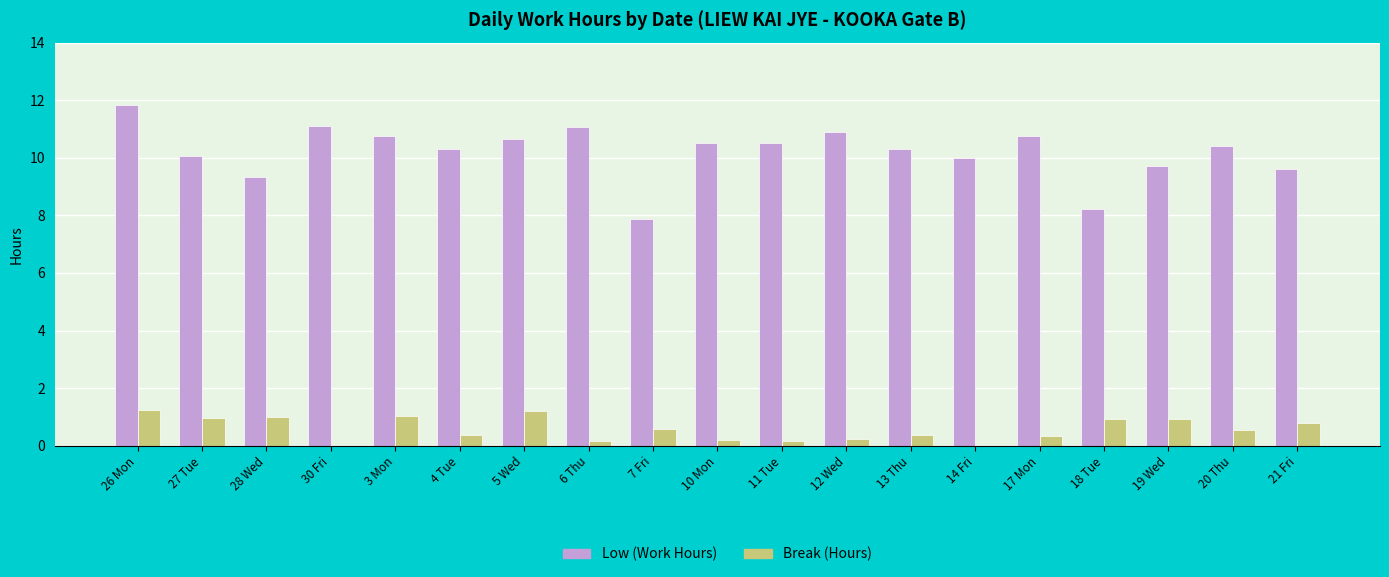

Count the number of data series in this chart.

2